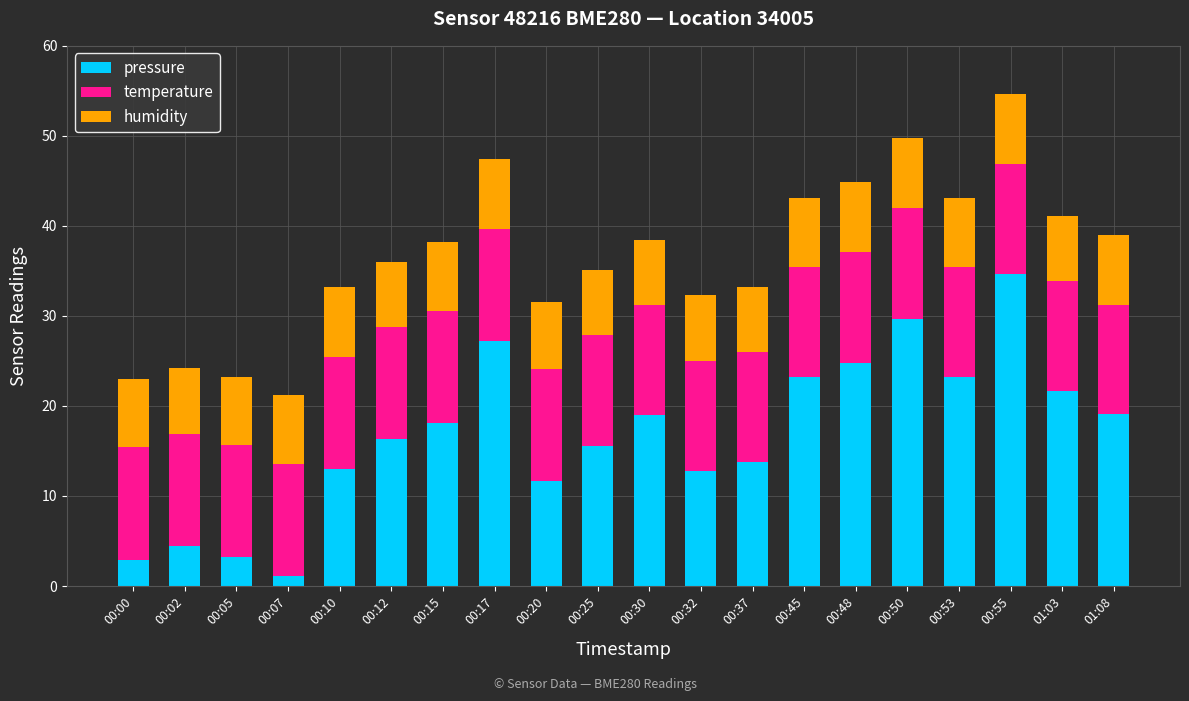

The pressure series shows 13.0 at 00:10. True or false?

True